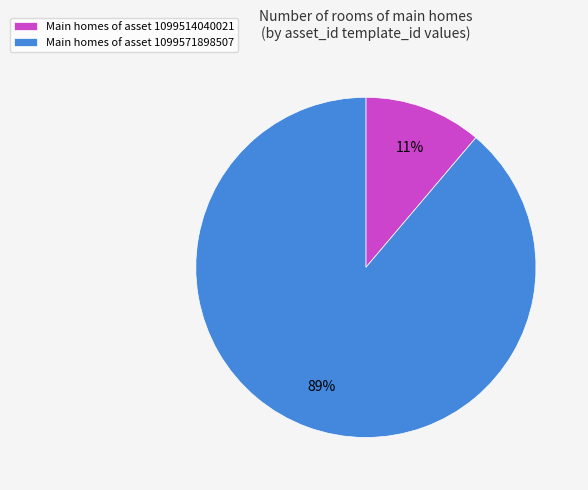

How many slices are in this pie chart?

2